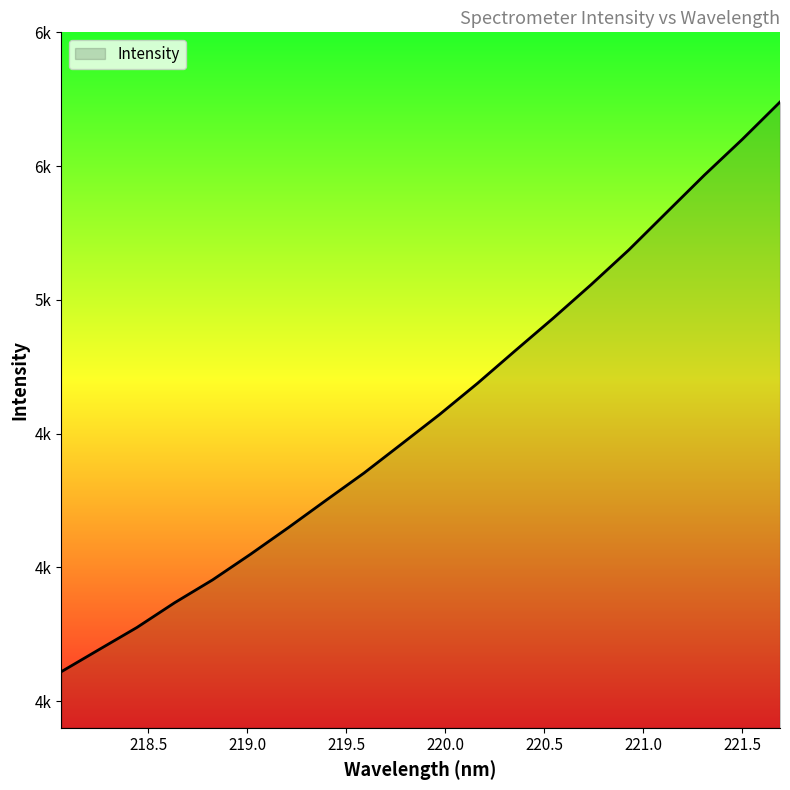

What is the label of the 4th point from the right?

221.1174